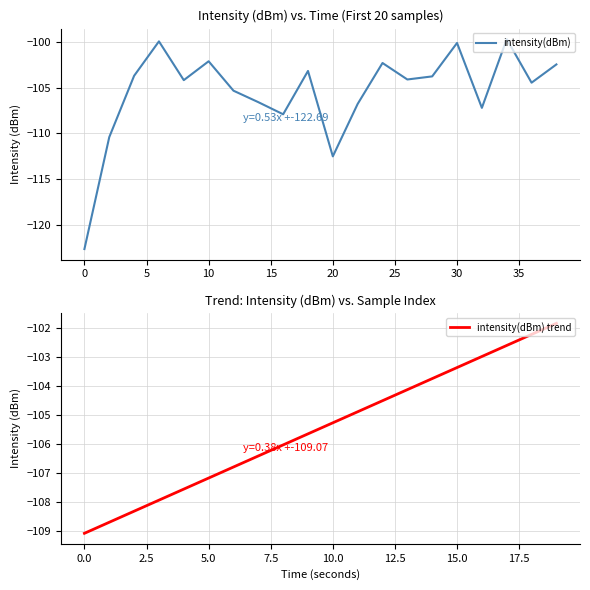

What is the sum of all intensity(dBm) trend values?

-2109.1